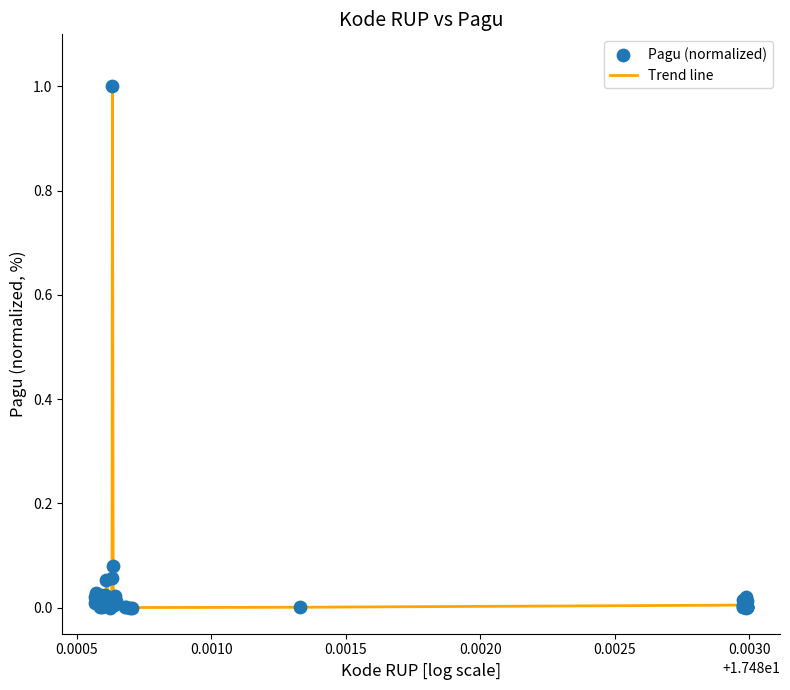

What is the difference between the maximum and minimum values?

1.0